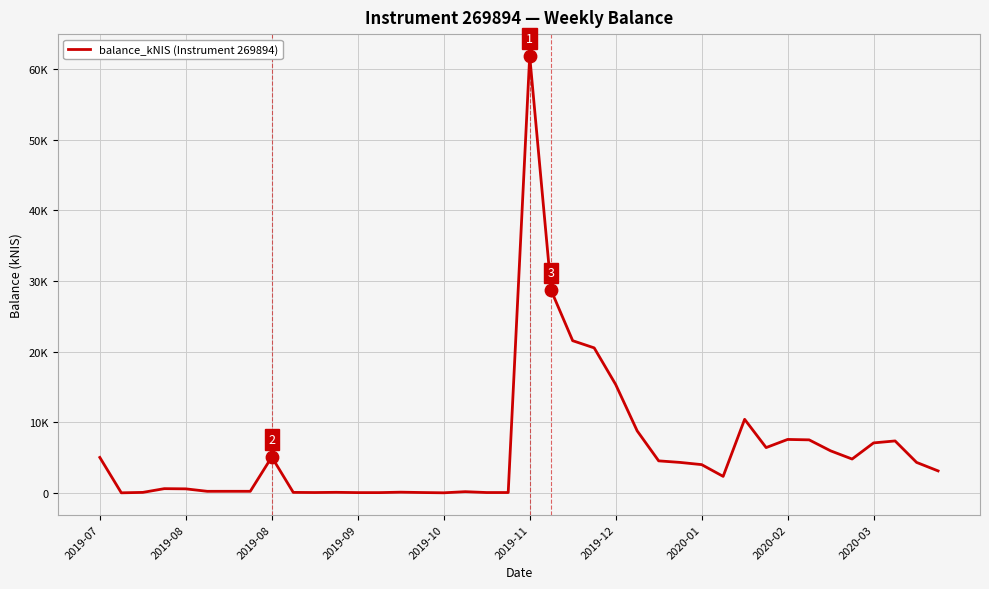

Does the chart have visible grid lines?

Yes